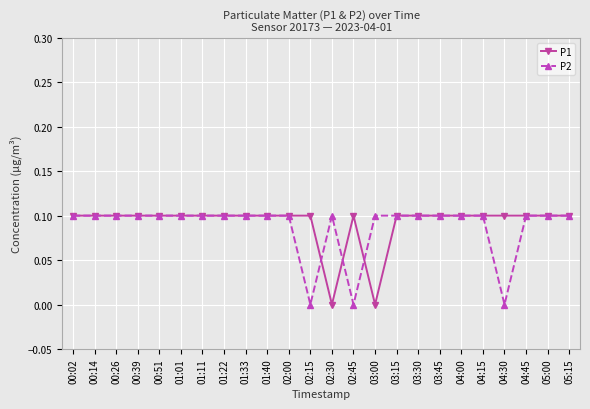

True or false: P2 has more than 0 interior local peaks.

True